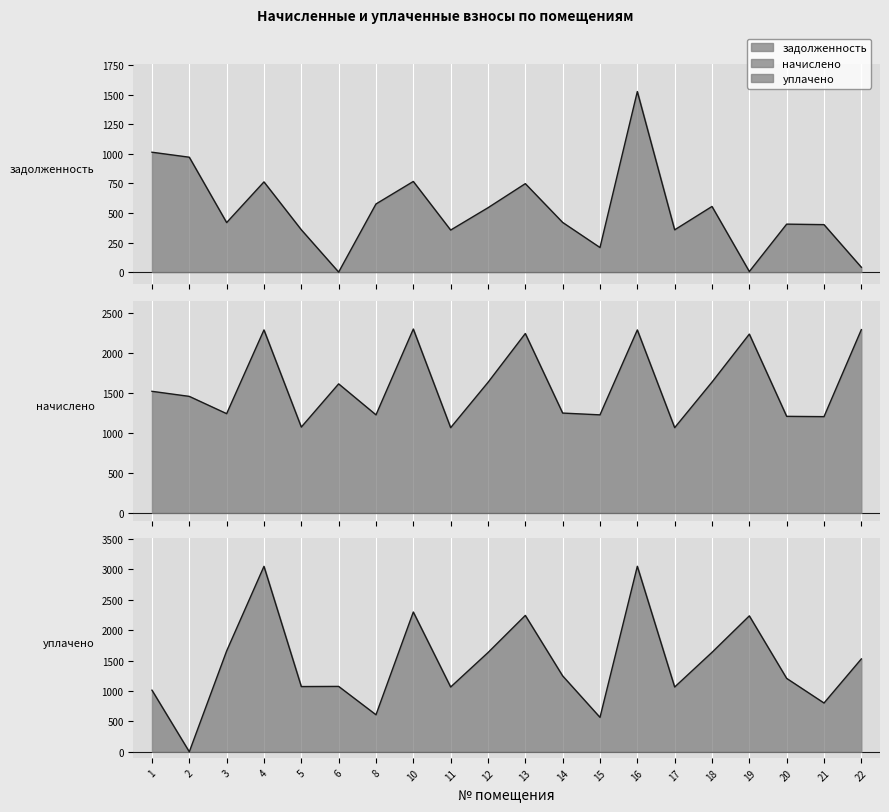

At which category is the sum across all series the highest?

16